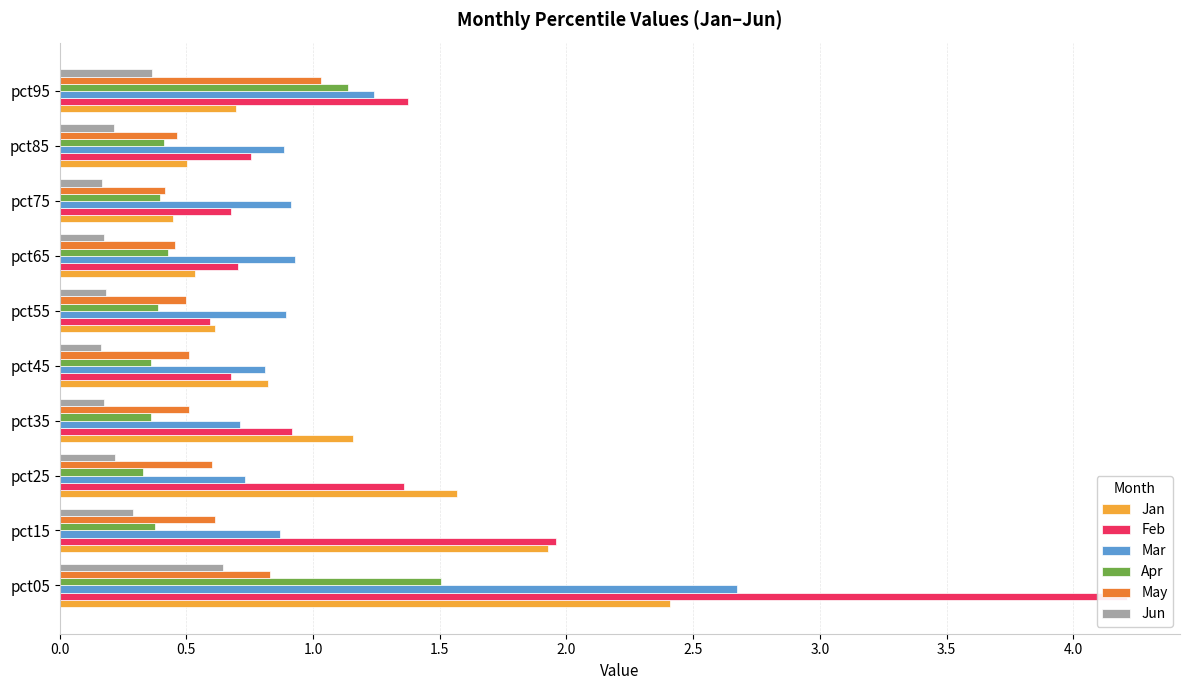

Is it true that Feb equals 0.3 at pct45?

False